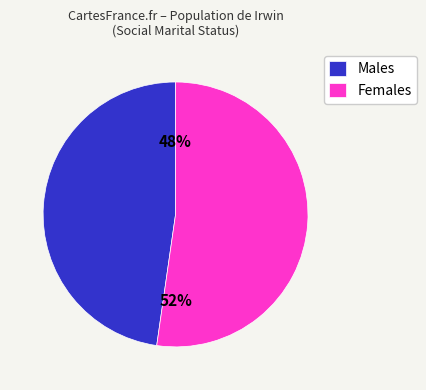

The Females slice represents 62% of the pie. True or false?

False